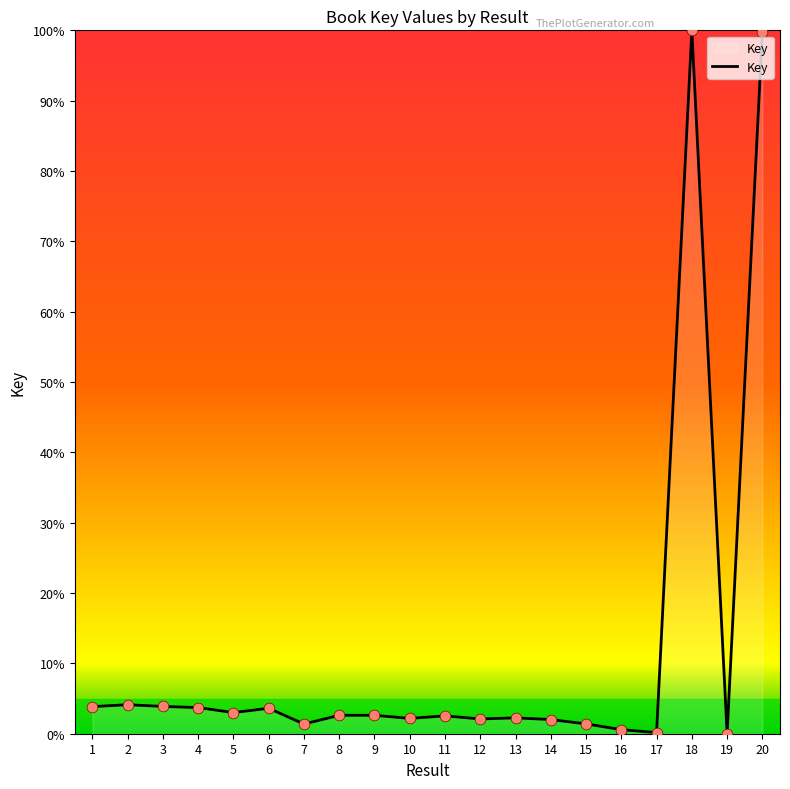

What is the change in value from 19 to 20?

+99.8